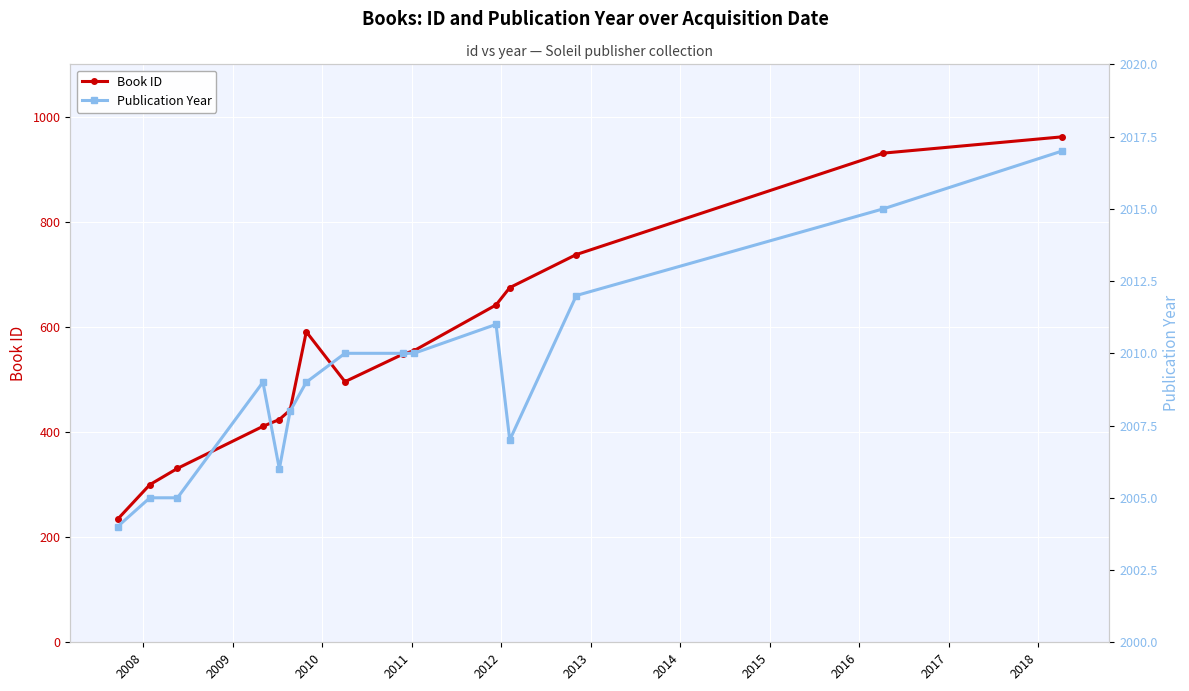

At 2010, list the series in order from smallest to largest.

Book ID, Publication Year